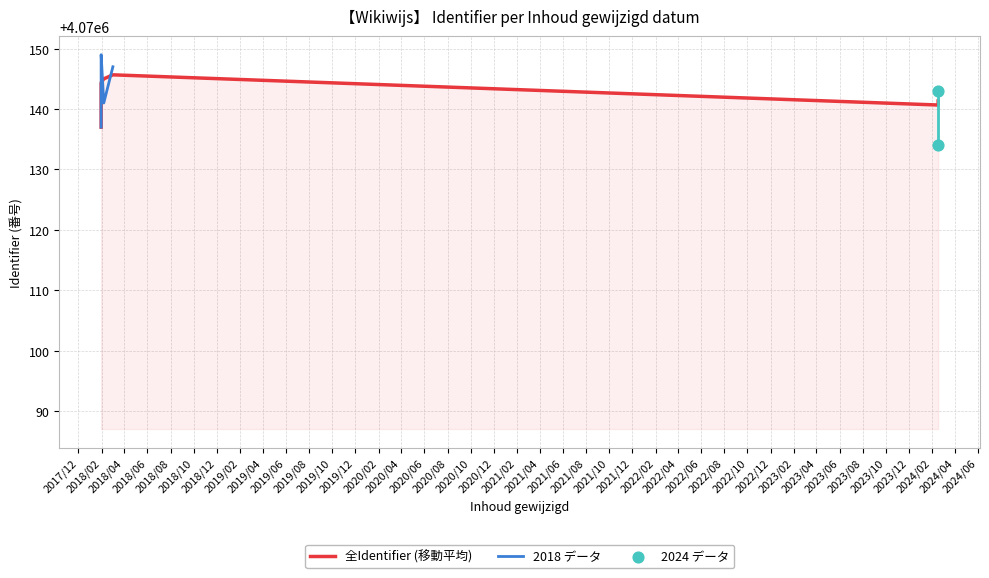

What is the change in value from 2018-01-30 to 2024-02-16?

+6